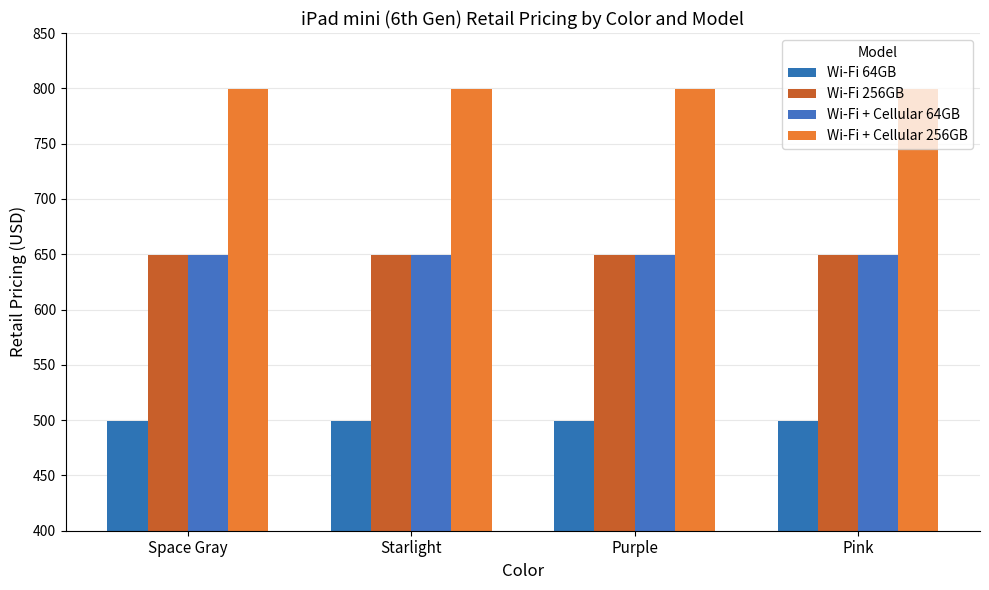

Reading left to right, transcribe all the data shown in this chart.

Wi-Fi 64GB: Space Gray=499	Starlight=499	Purple=499	Pink=499
Wi-Fi 256GB: Space Gray=649	Starlight=649	Purple=649	Pink=649
Wi-Fi + Cellular 64GB: Space Gray=649	Starlight=649	Purple=649	Pink=649
Wi-Fi + Cellular 256GB: Space Gray=799	Starlight=799	Purple=799	Pink=799